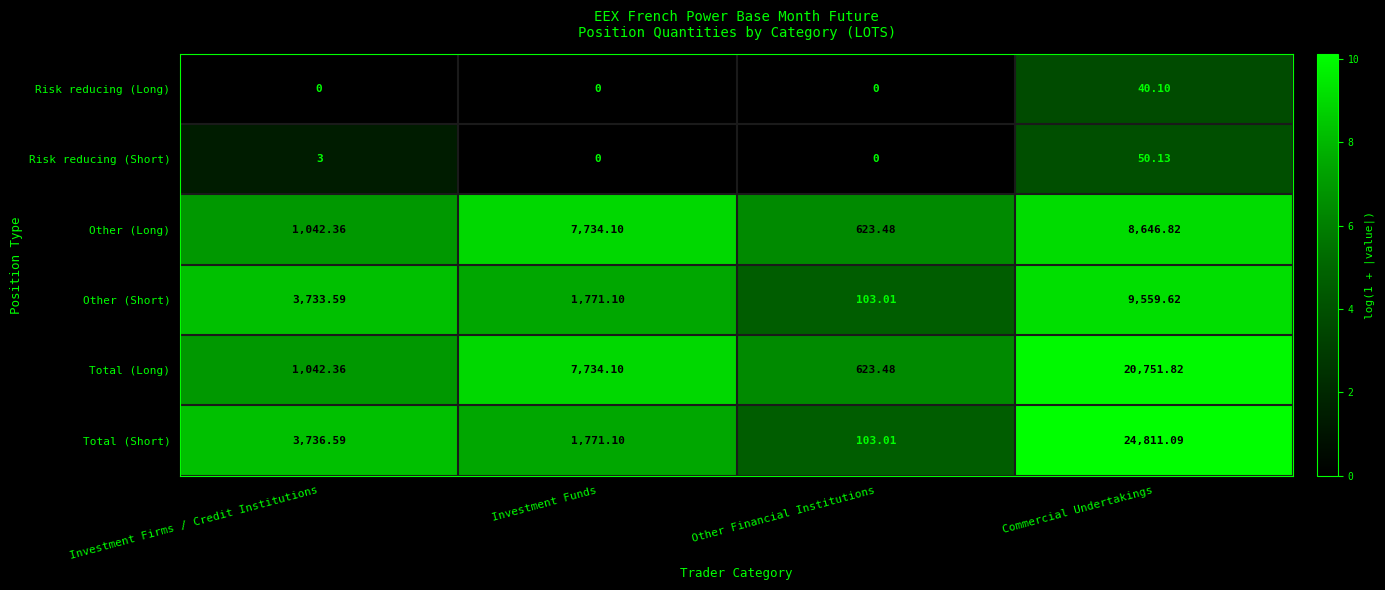

At how many categories does at least one series exceed 7?

4